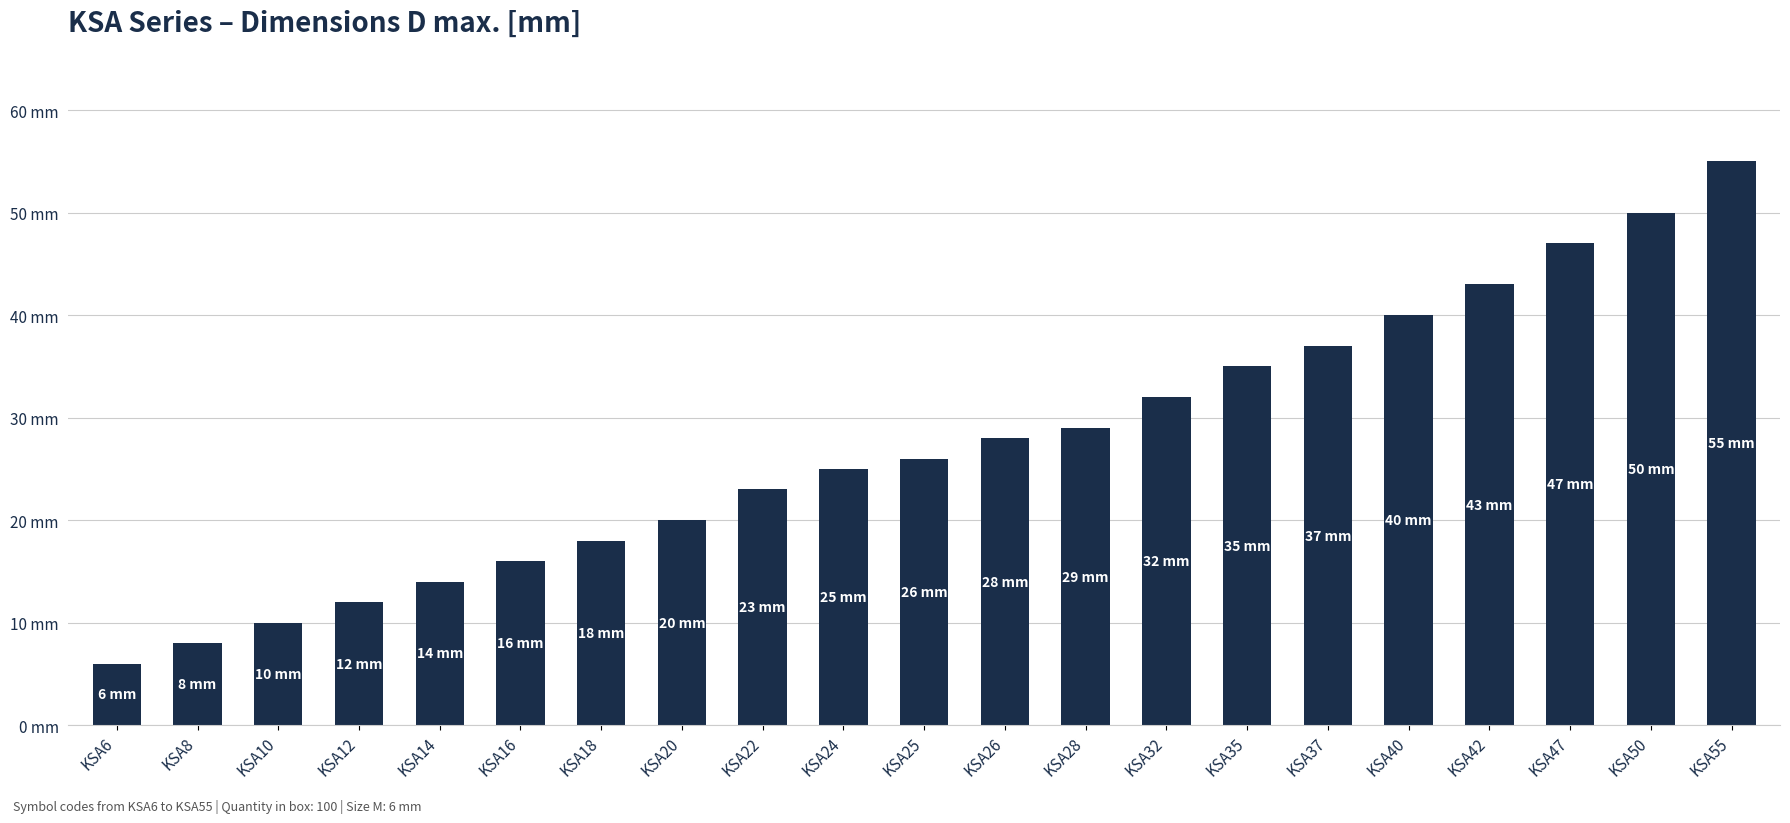

What is the change in value from KSA12 to KSA55?

+43